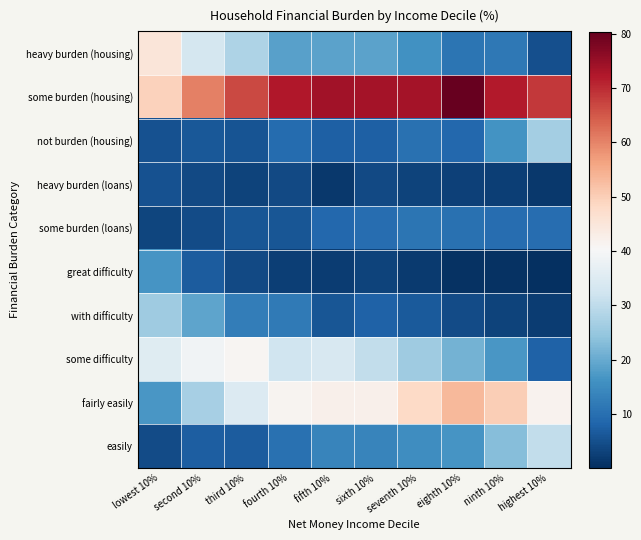

What is the total value across all series at fourth 10%?

208.0